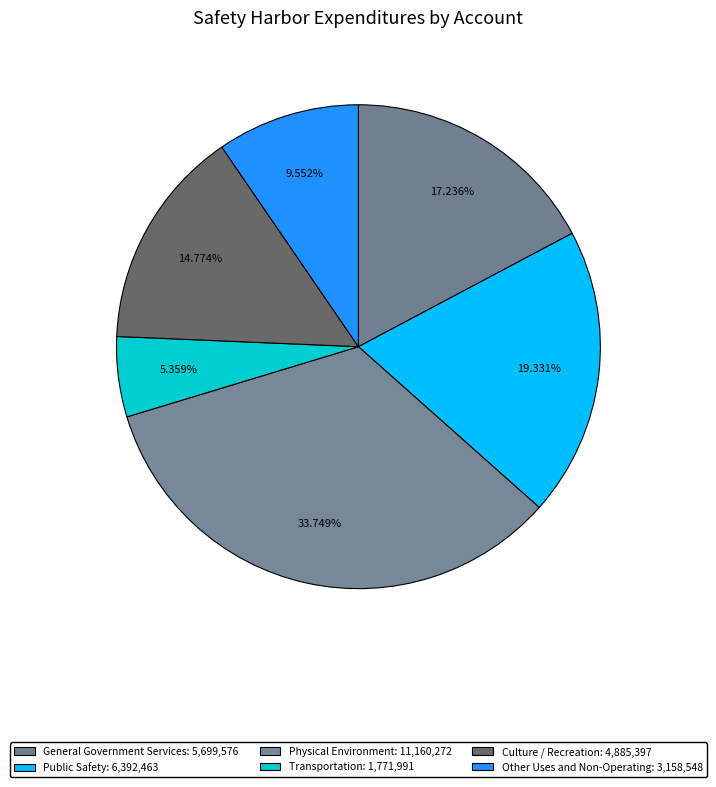

What is the largest slice in the pie chart?

Physical Environment